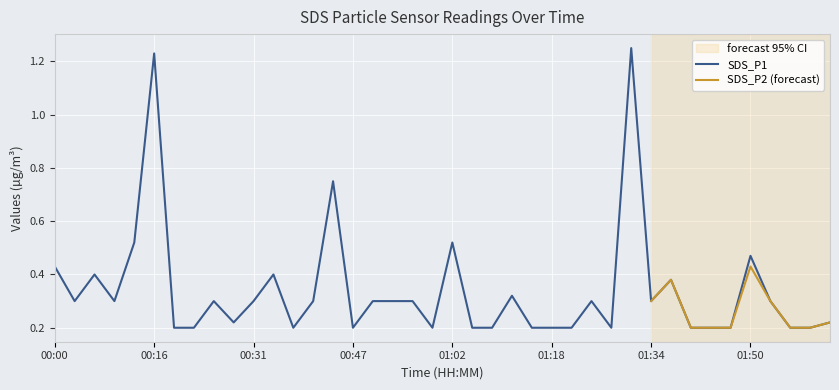

The chart shows a value of 0.3 at 00:22. True or false?

False